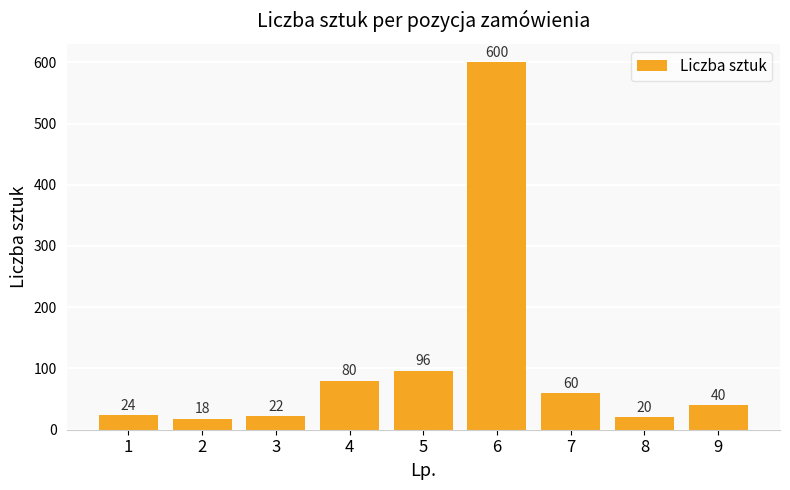

What is the value of the 7th bar from the left?

60